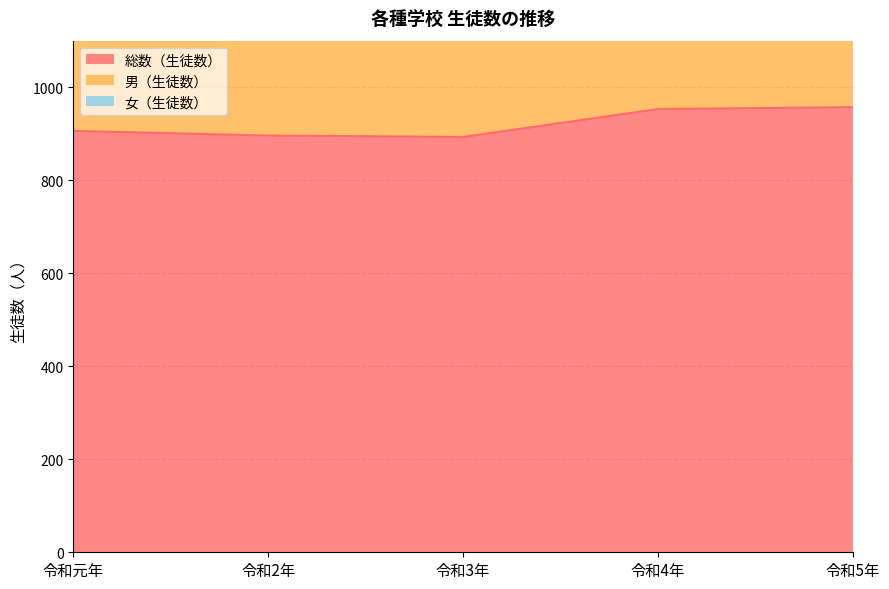

Is the value of 総数（生徒数） at 令和元年 greater than the value of 男（生徒数） at 令和2年?

No